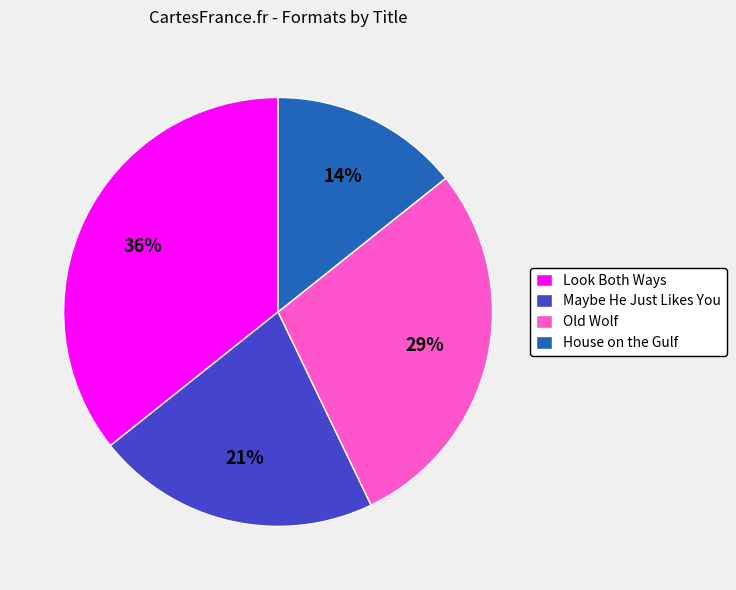

What percentage is the Maybe He Just Likes You slice, to the nearest percent?

21%